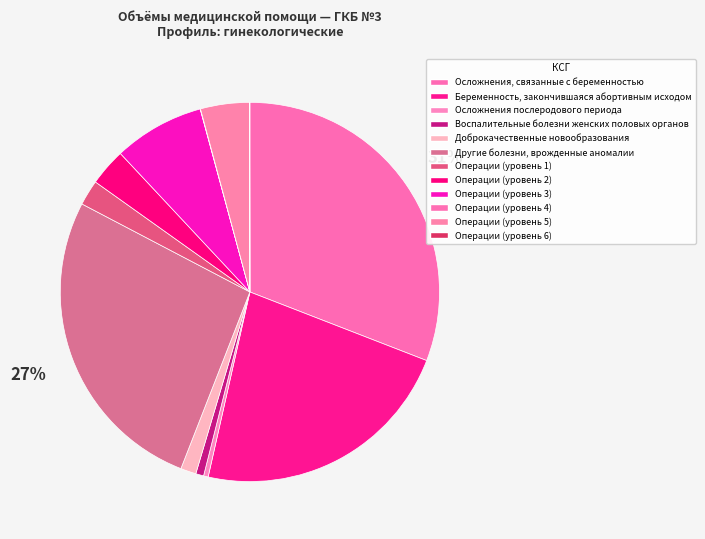

Which category has the smallest portion of the pie?

Операции (уровень 4)